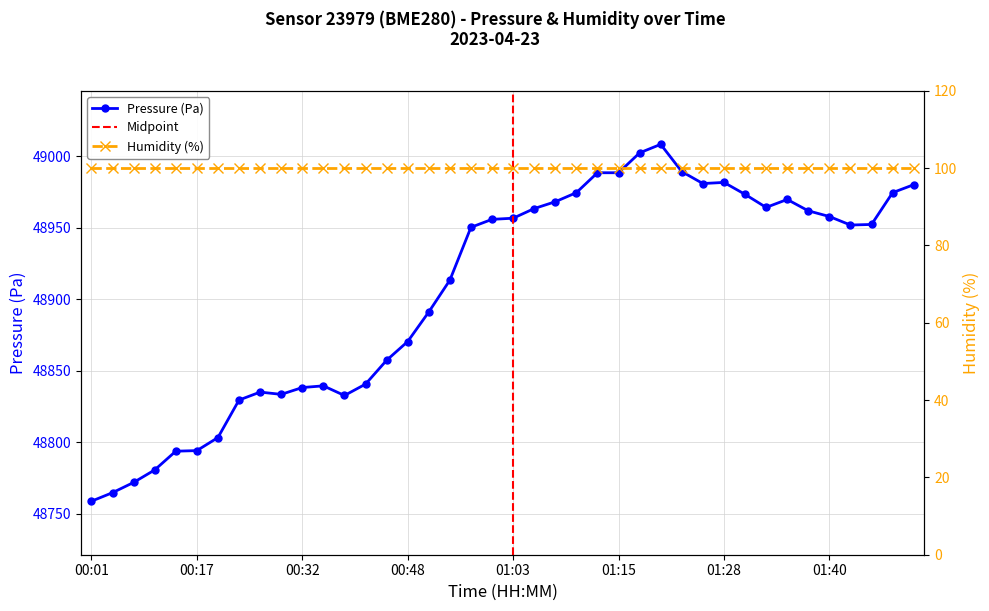

Does the chart display data point markers on the line(s)?

Yes